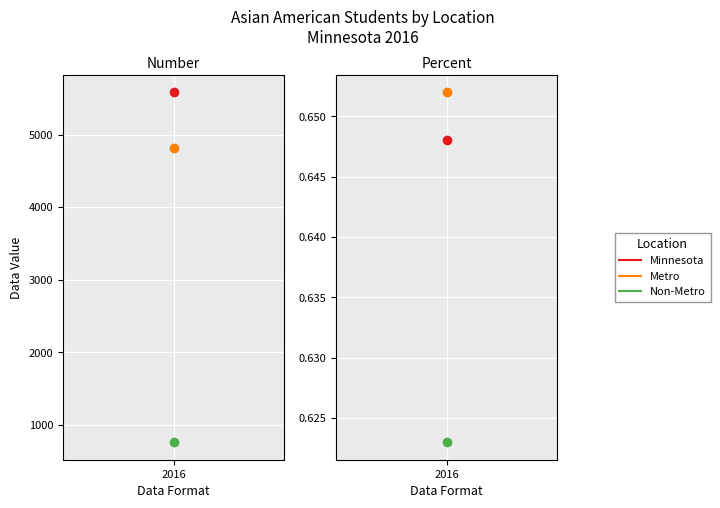

Is it true that Minnesota equals 8208.6 at Number?

False